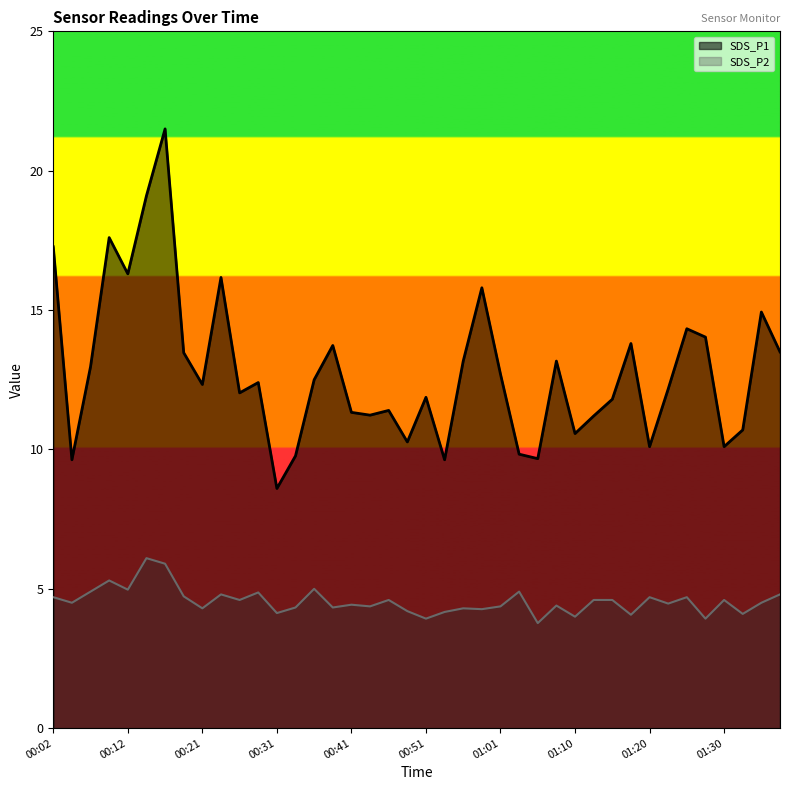

True or false: SDS_P1 has more than 0 points higher than both neighbors.

True